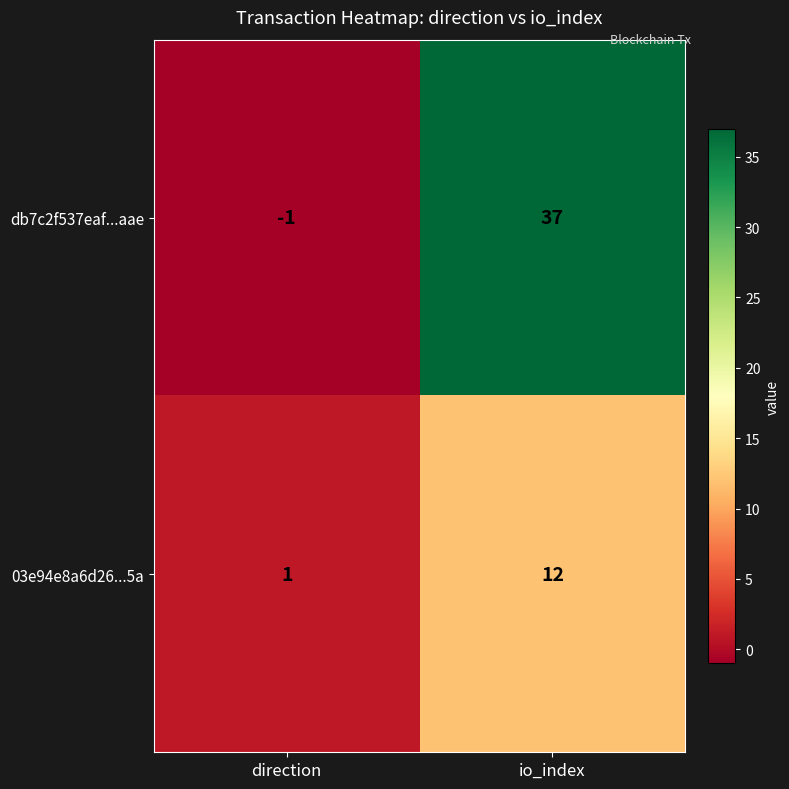

At which category is the sum across all series the highest?

io_index